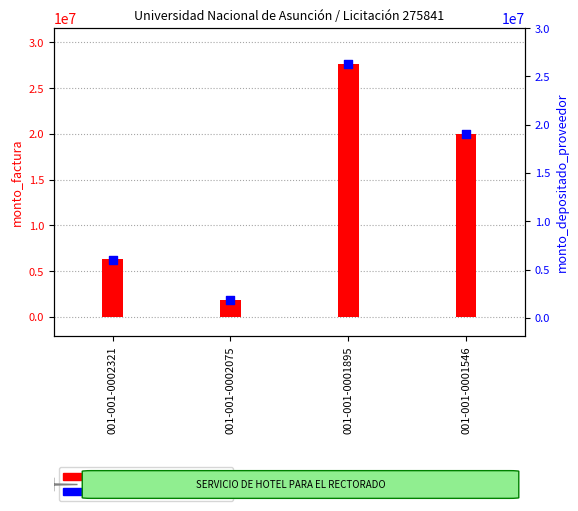

At how many categories does at least one series exceed 16636151?

2